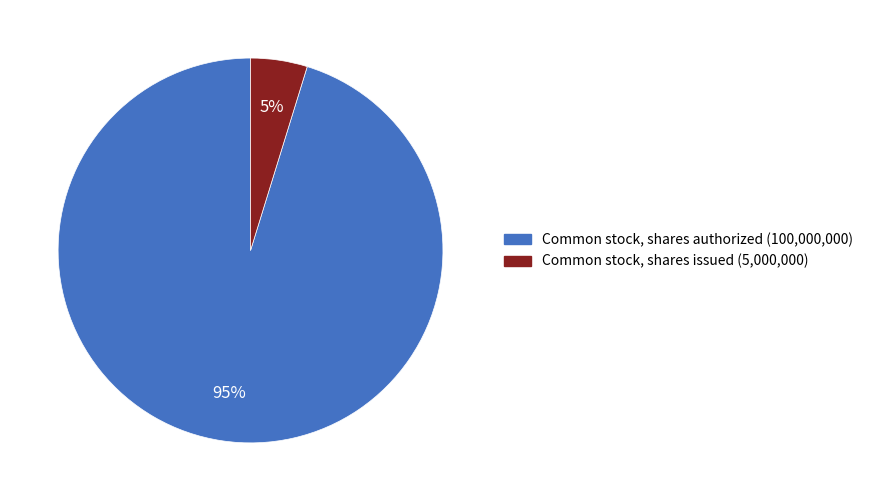

What is the smallest slice in the pie chart?

Common stock, shares issued